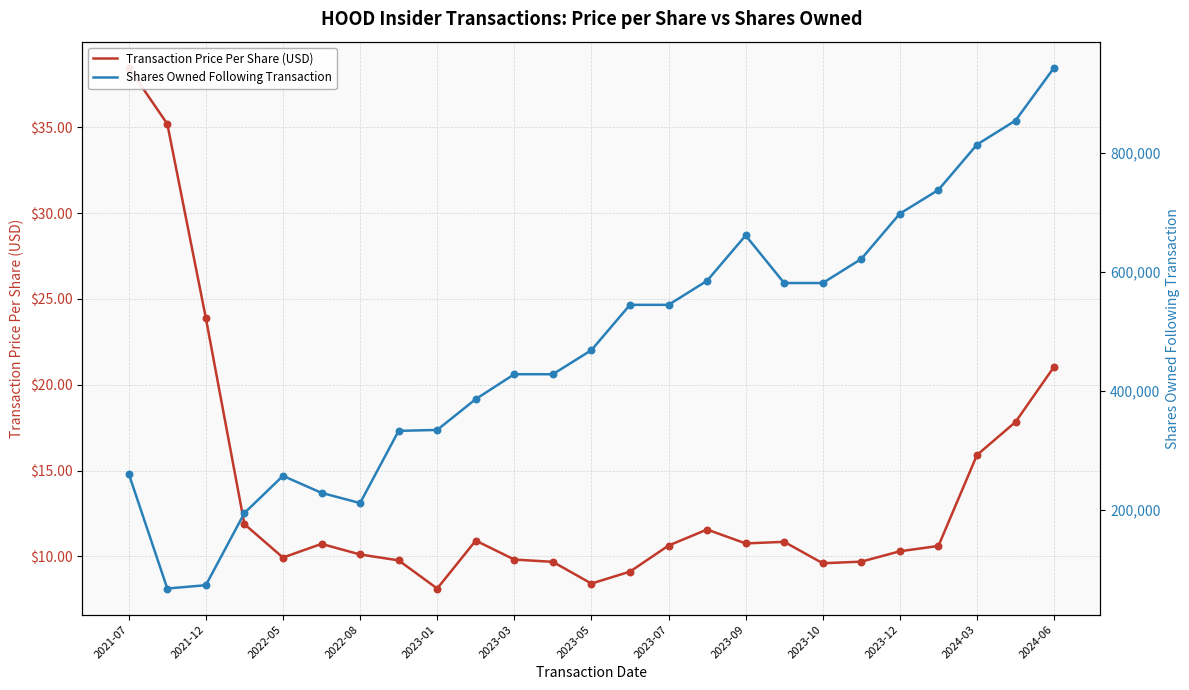

Which series reaches the maximum Y coordinate?

Shares Owned Following Transaction